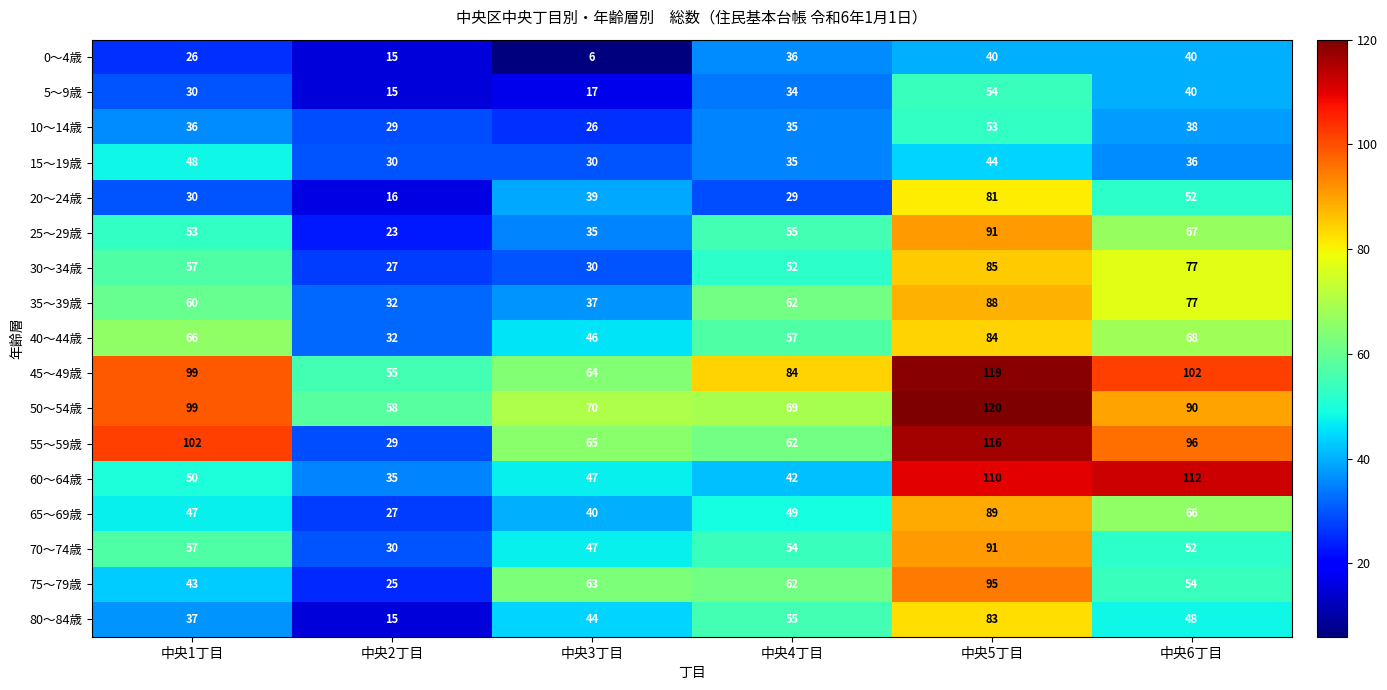

At which category is the sum across all series the highest?

中央5丁目